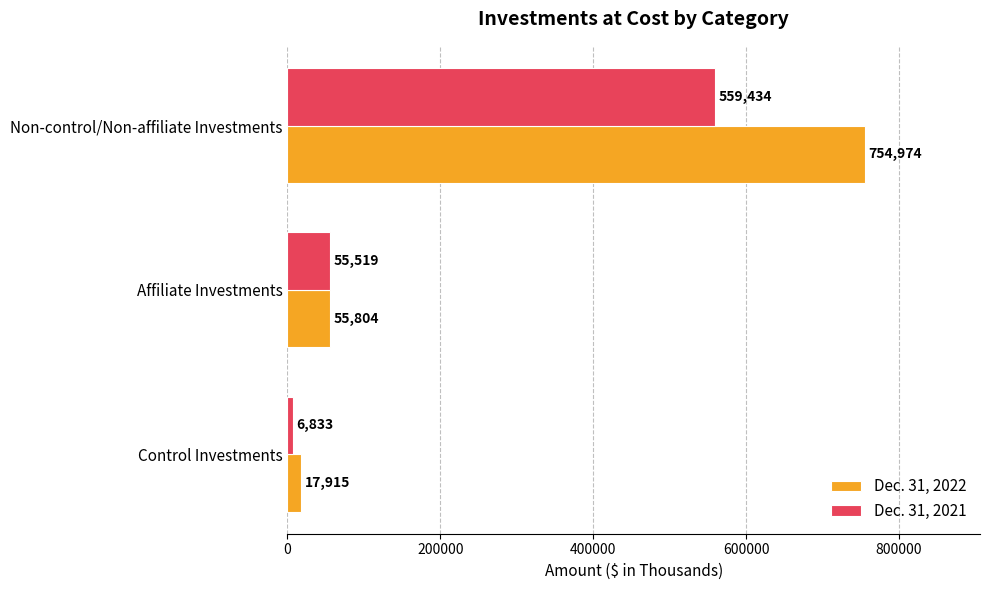

At which label is Dec. 31, 2021 closest to 283133?

Affiliate Investments